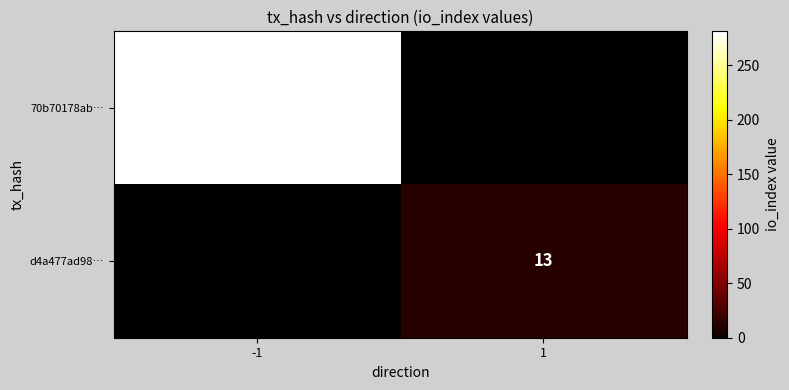

Is it true that d4a477ad98… equals 13 at 1?

True